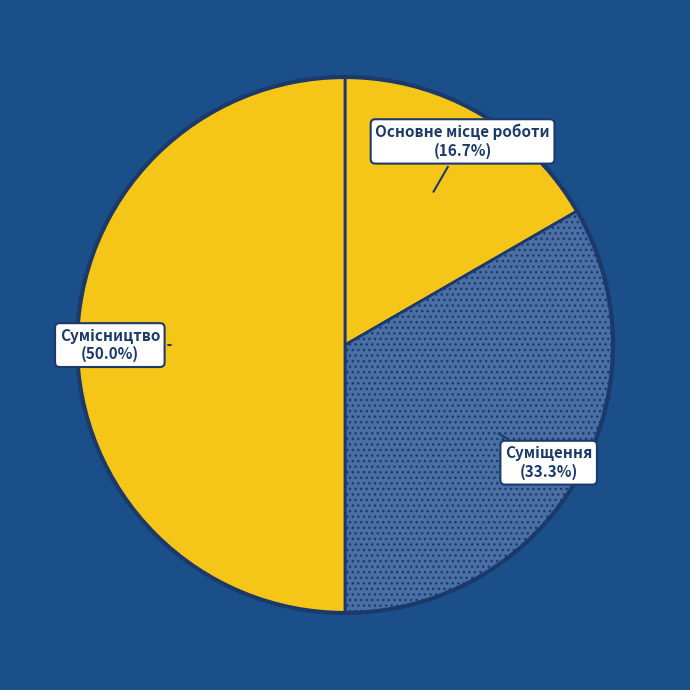

How many segments does this pie chart have?

3